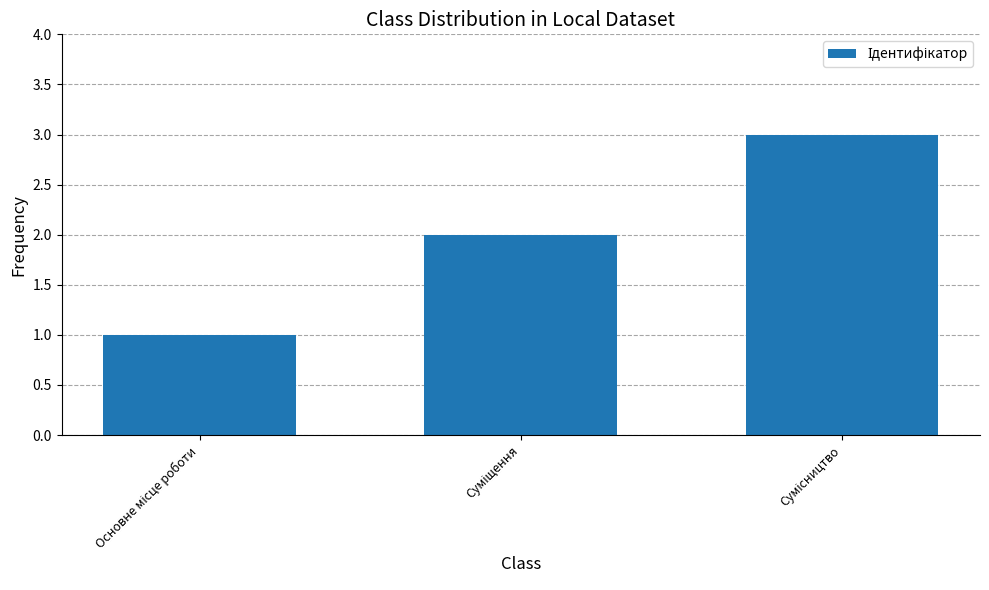

How many data points are less than 2?

1